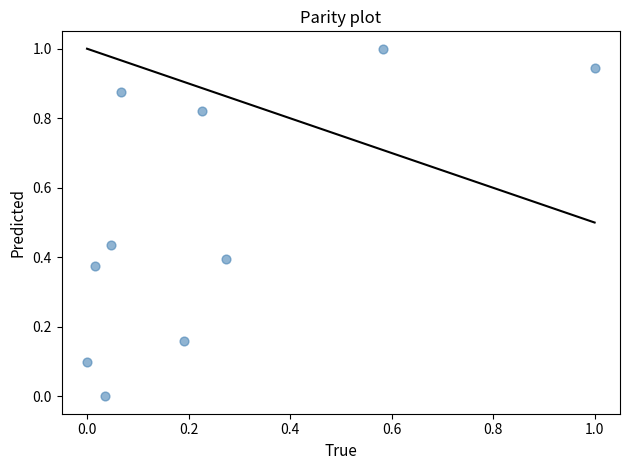

What is the range of Y values (max minus min)?

1.0